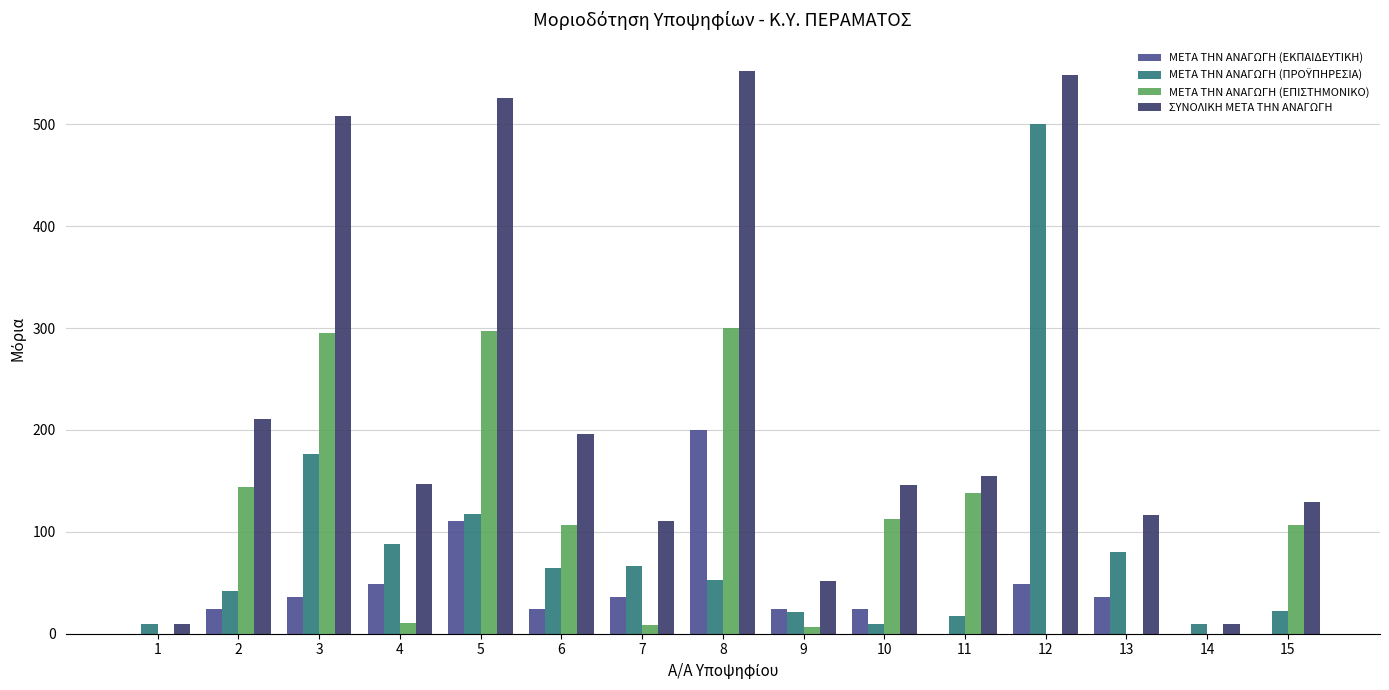

What is the total value across all series at 12?

1097.3